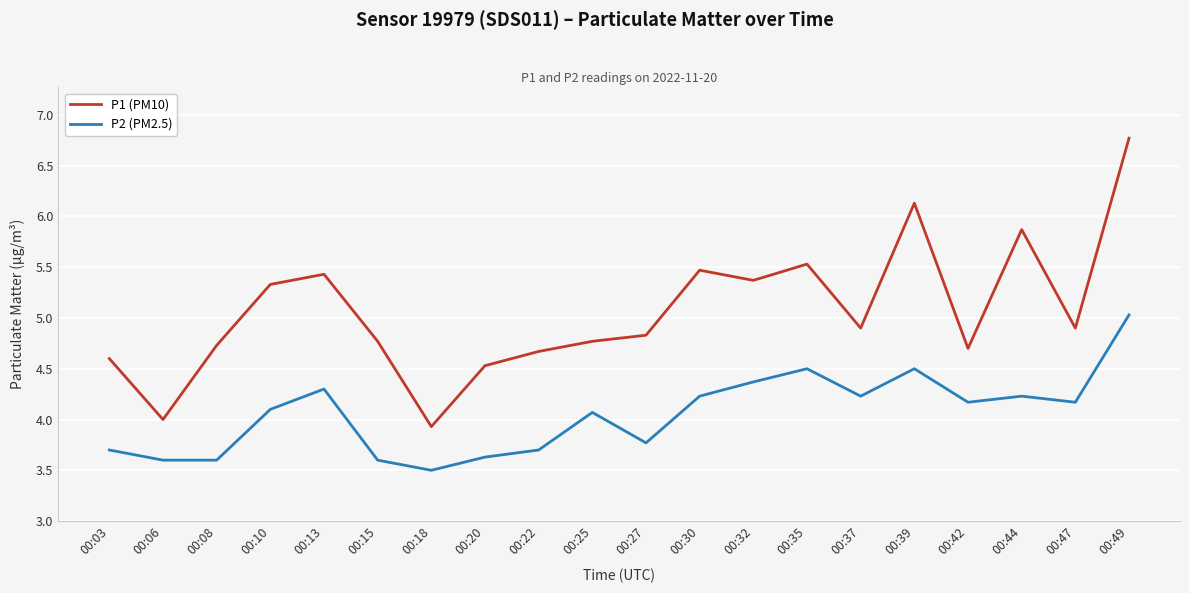

The value of P2 (PM2.5) at 00:15 is 0.9. True or false?

False